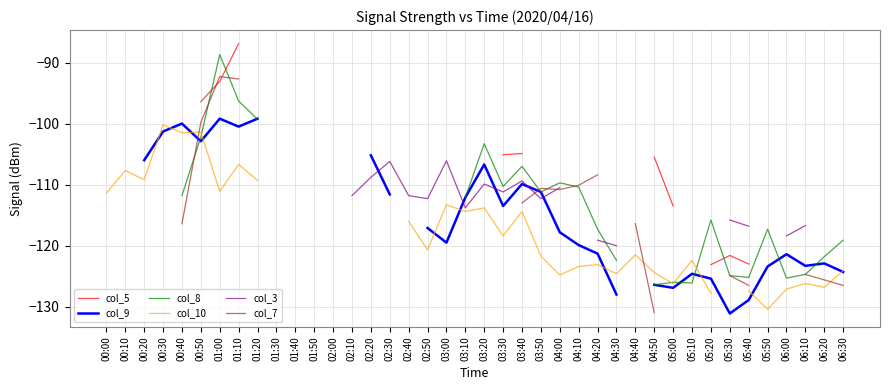

True or false: col_8 has a value of -117.3 at 05:50.

True